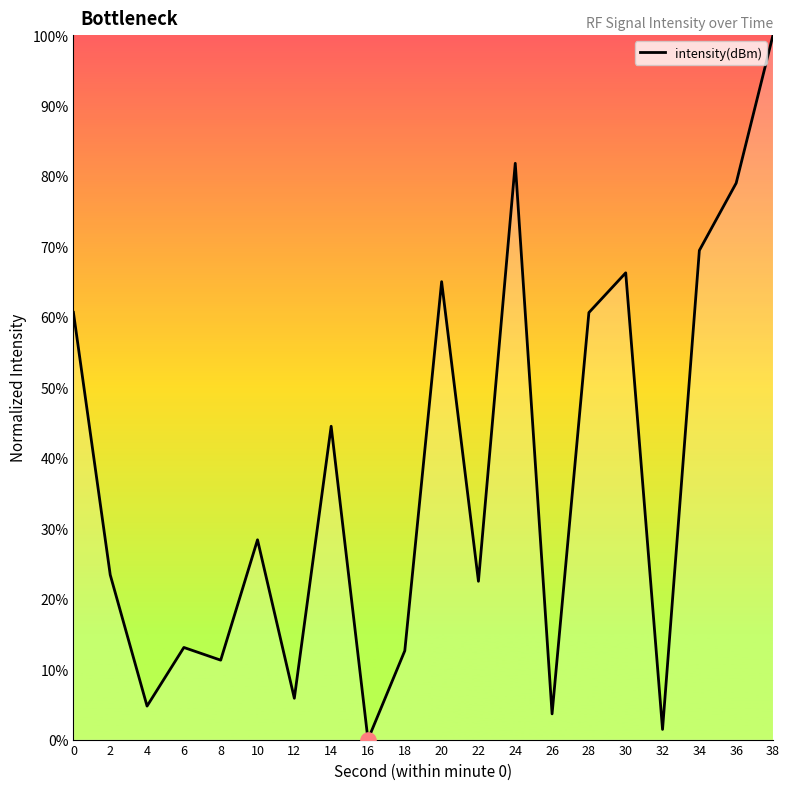

What is the ratio of the value at 26 to the value at 30?

0.1